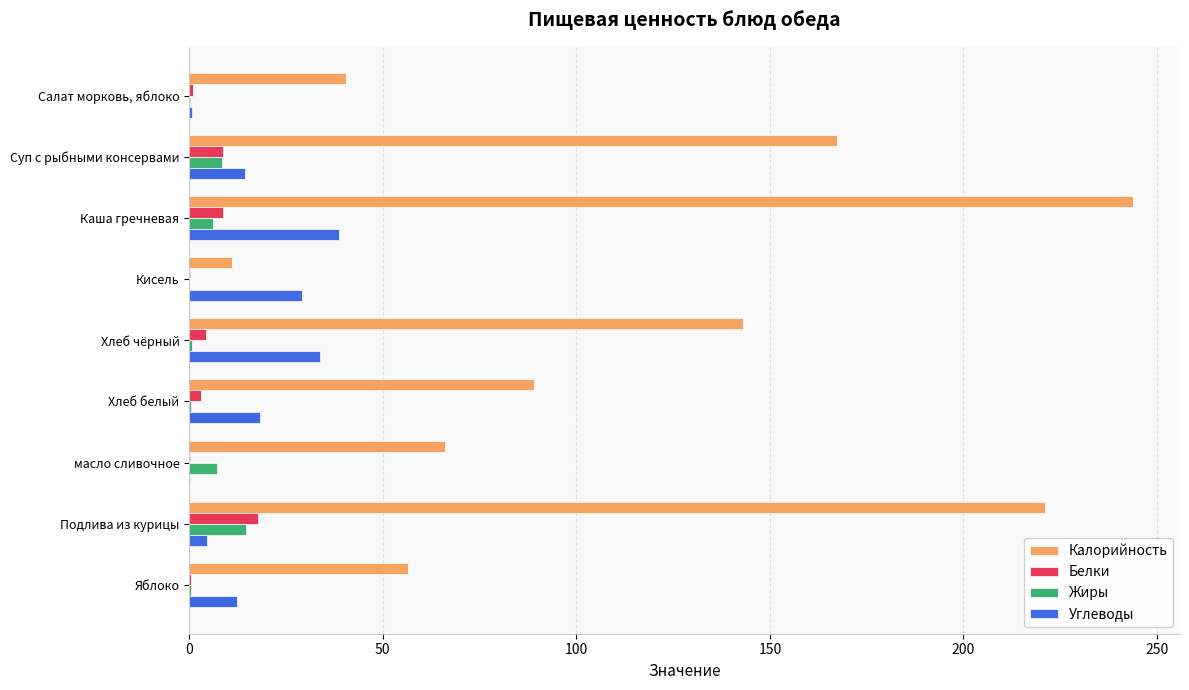

The Углеводы series shows 18.4 at Хлеб белый. True or false?

True